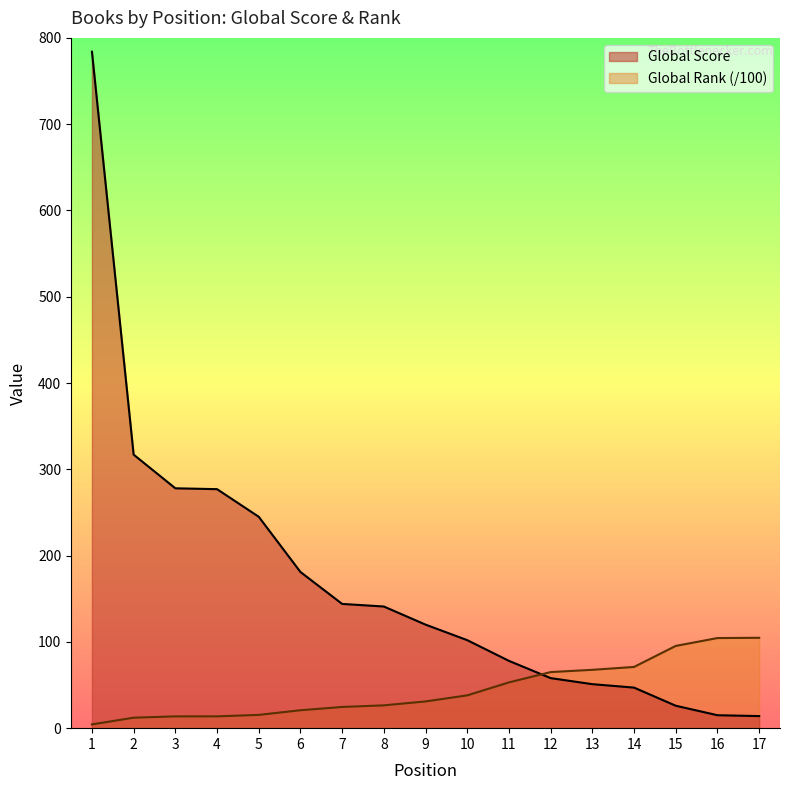

Between 9 and 17, which series saw the biggest shift?

Global Score